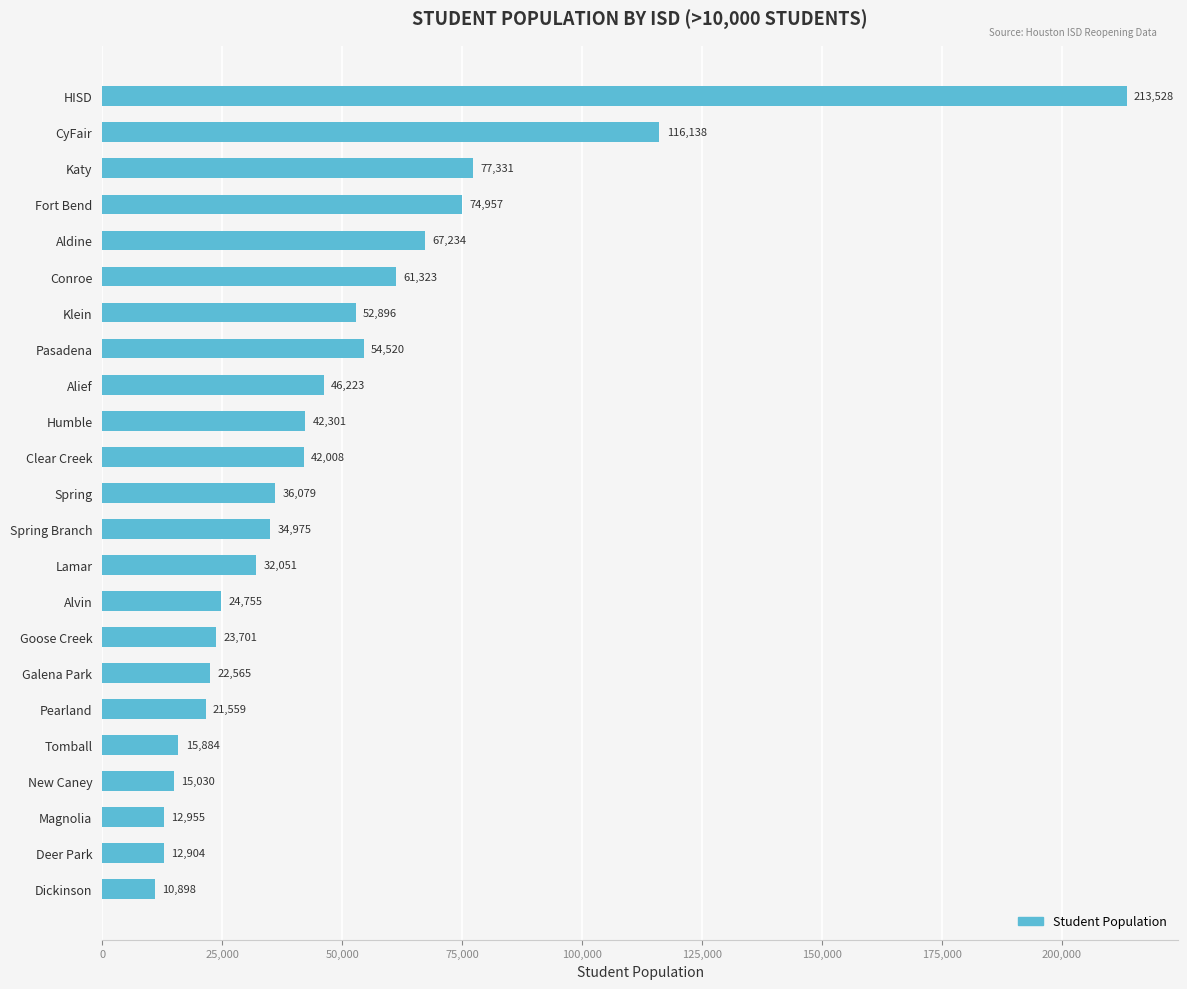

Reading top to bottom, list all the values displayed in this chart.

HISD=213528	CyFair=116138	Katy=77331	Fort Bend=74957	Aldine=67234	Conroe=61323	Klein=52896	Pasadena=54520	Alief=46223	Humble=42301	Clear Creek=42008	Spring=36079	Spring Branch=34975	Lamar=32051	Alvin=24755	Goose Creek=23701	Galena Park=22565	Pearland=21559	Tomball=15884	New Caney=15030	Magnolia=12955	Deer Park=12904	Dickinson=10898